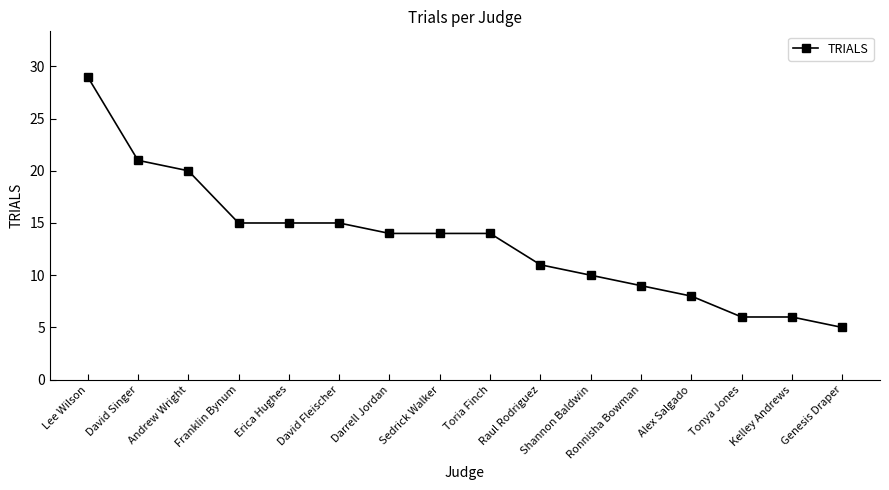

What is the approximate value at Raul Rodriguez?

11